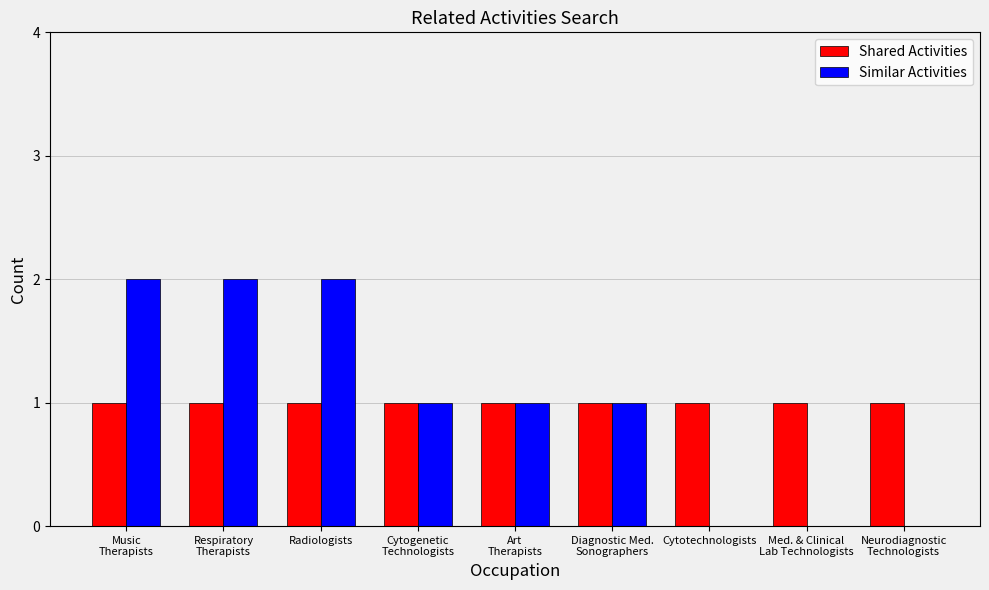

The value of Similar Activities at Cytotechnologists is 1. True or false?

False